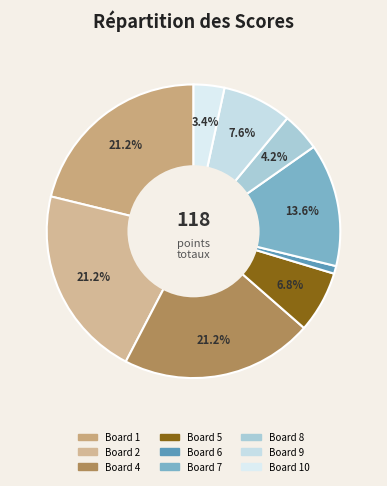

How many slices are in this pie chart?

9